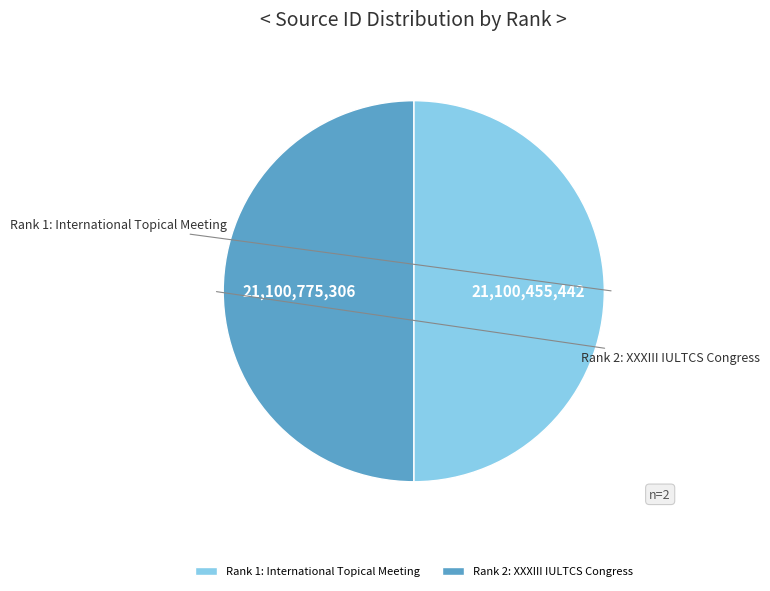

How many slices are in this pie chart?

2